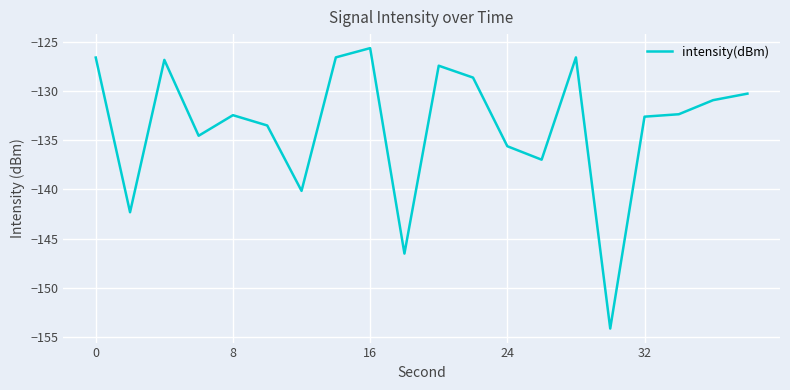

What is the maximum value shown in the chart?

-125.6